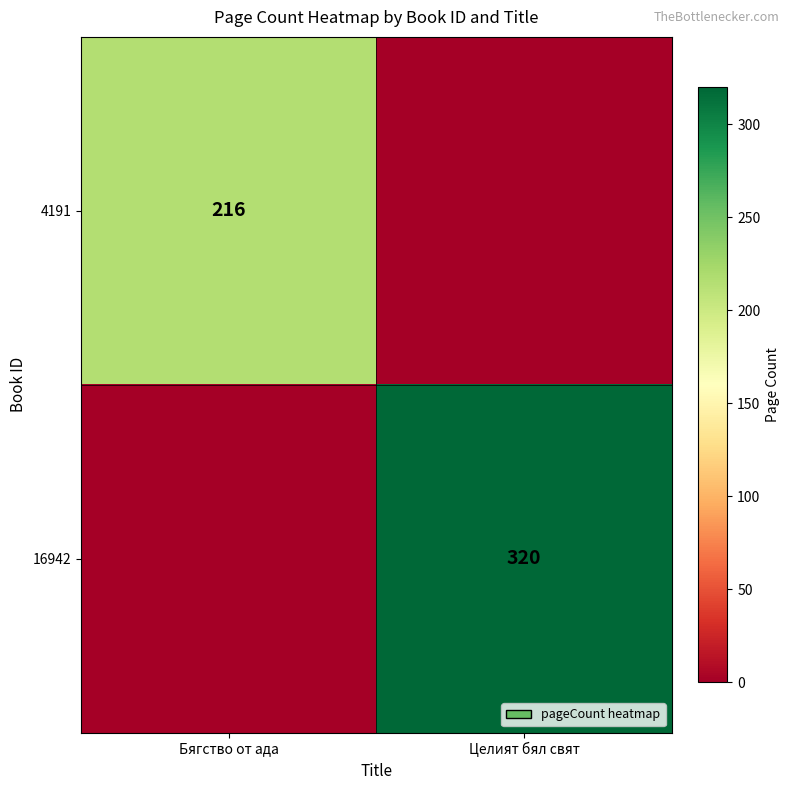

Is the value of 4191 at Бягство от ада greater than the value of 16942 at Целият бял свят?

No